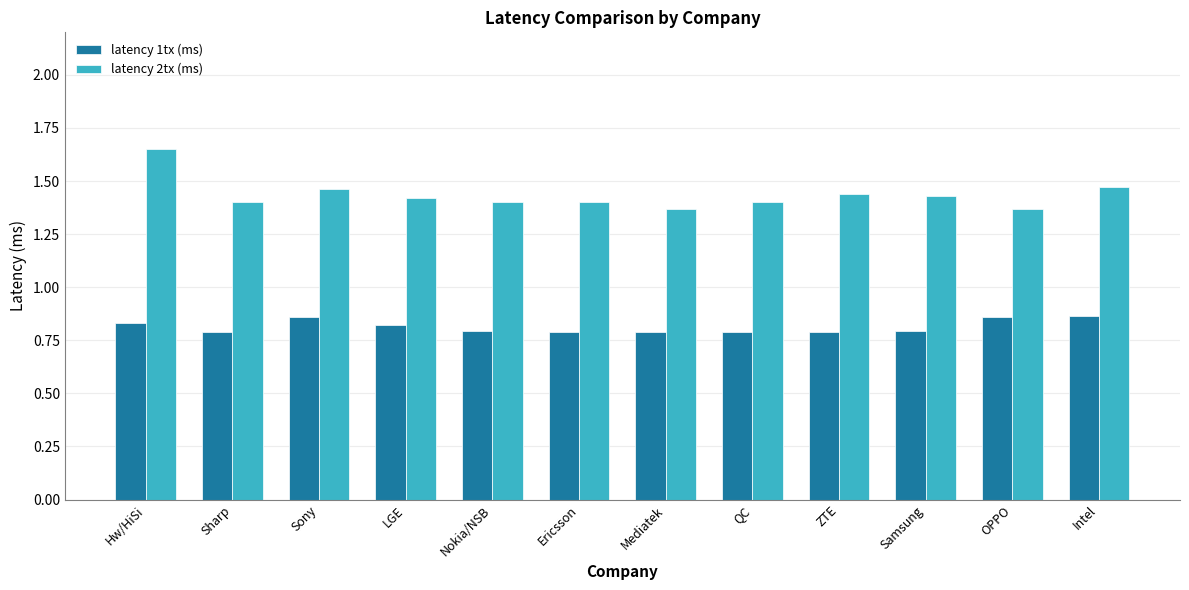

How many bars are there in total?

24